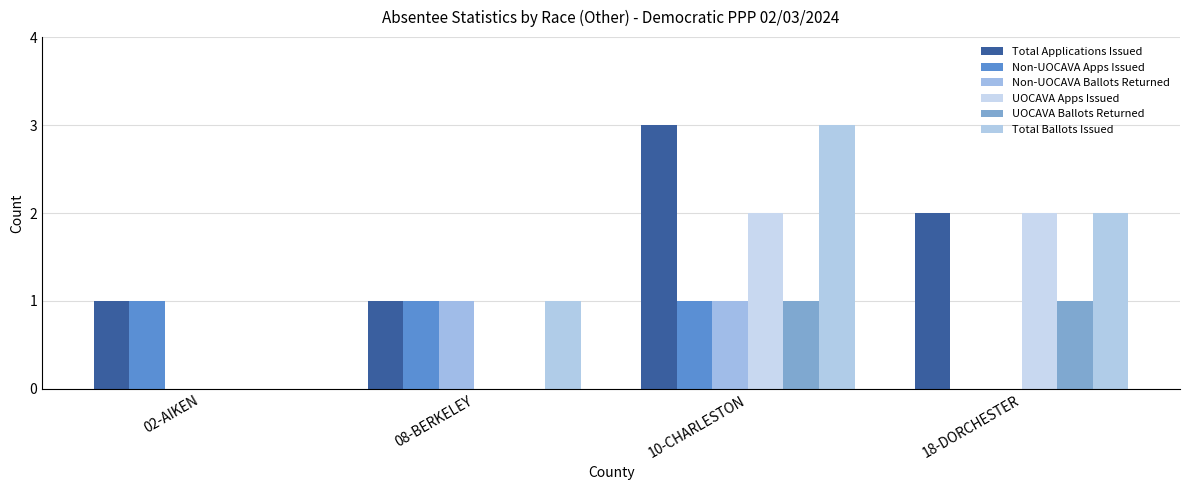

What is the label of the 3rd bar from the right?

08-BERKELEY